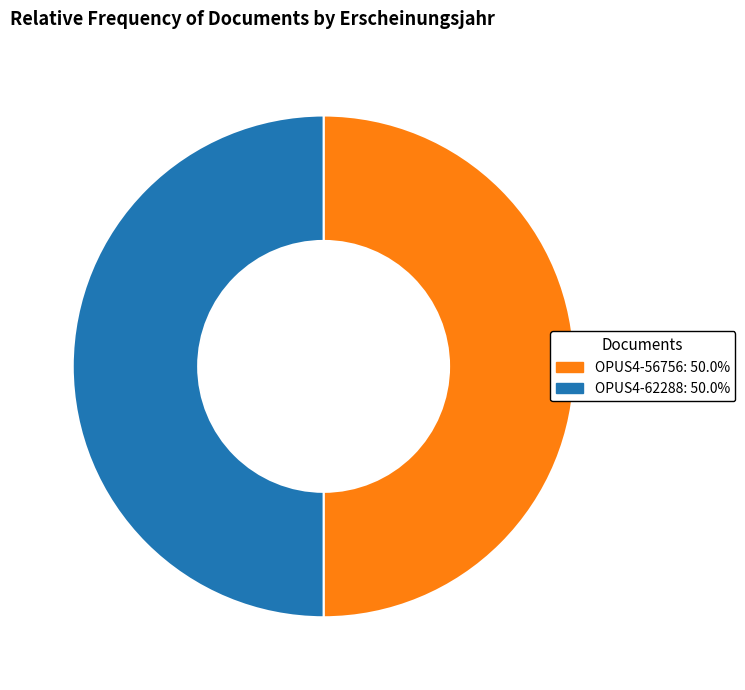

Combined, do OPUS4-56756 and OPUS4-62288 account for over 50%?

Yes